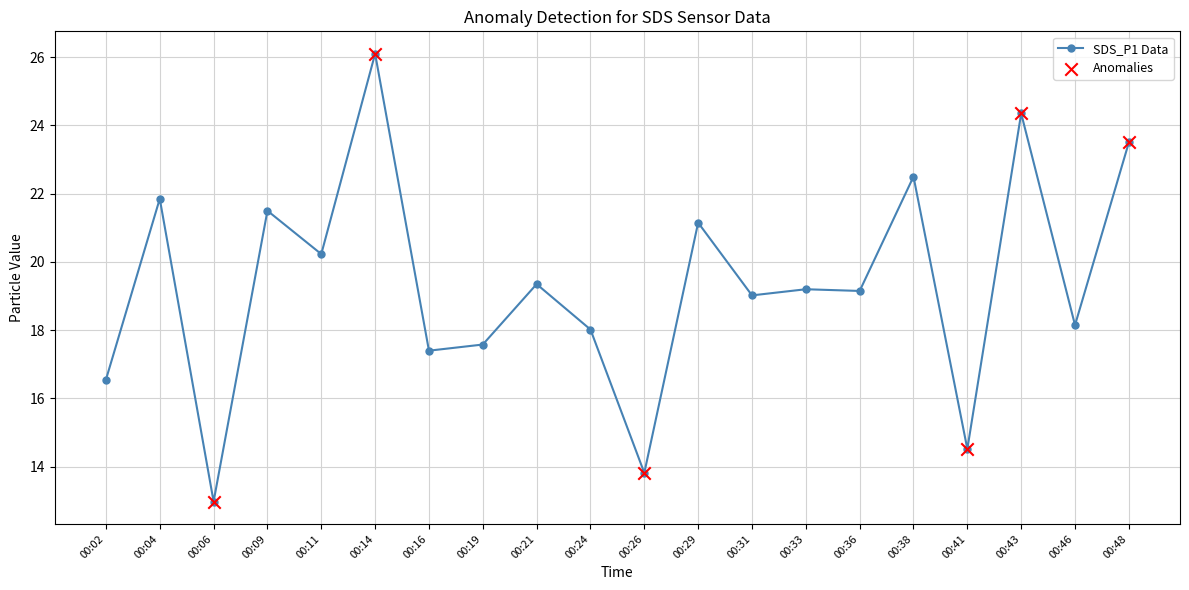

What is the change in value from 00:02 to 00:11?

+3.7